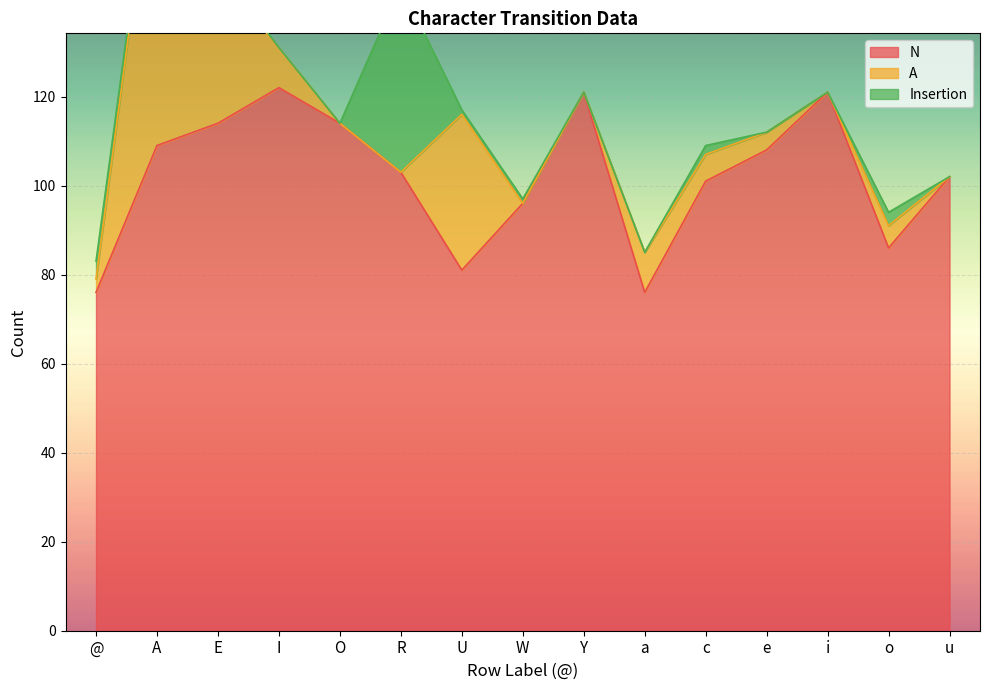

How many values in the N series exceed 103?

7